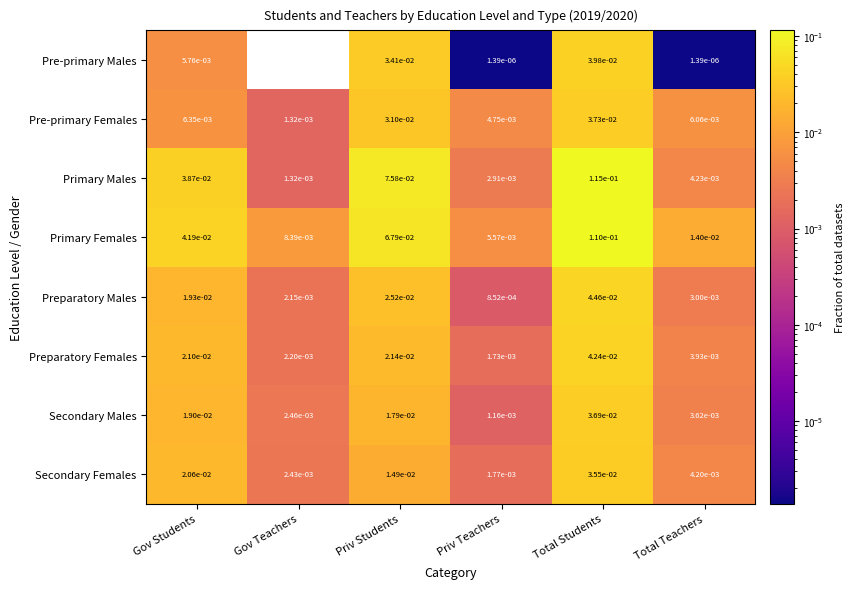

At which category is the sum across all series the highest?

Total Students